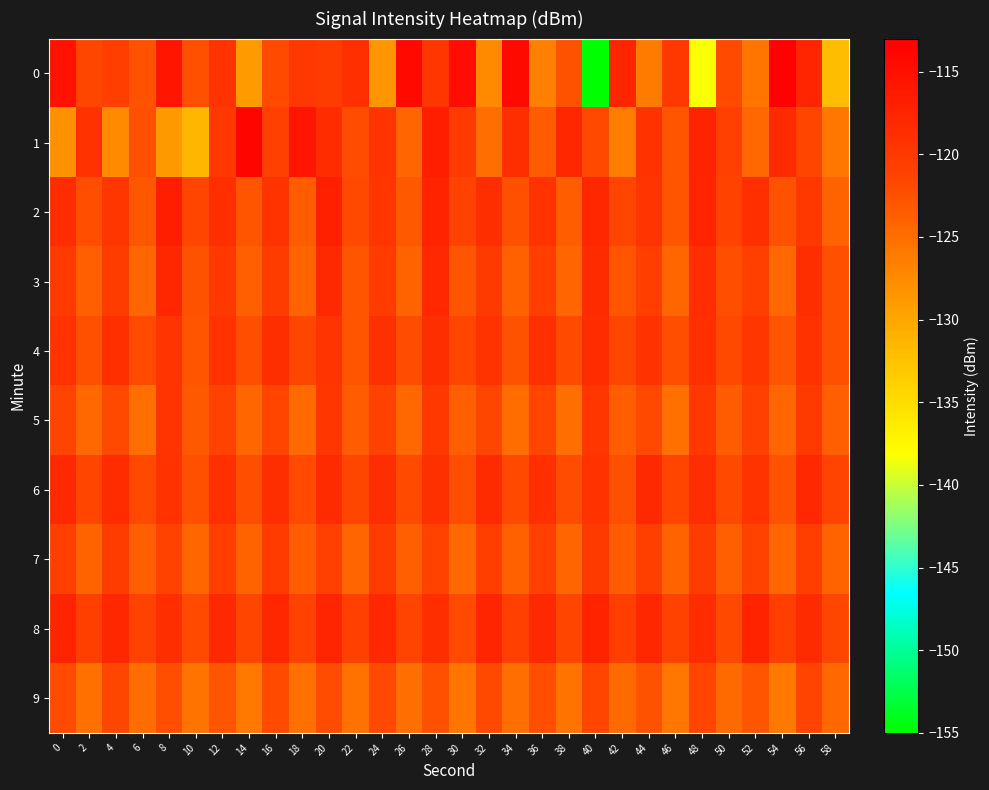

Reading left to right, list all the values displayed in this chart.

0: 0=-115.4	2=-121.6	4=-120.7	6=-122.6	8=-115.7	10=-122.5	12=-119.3	14=-129.0	16=-121.9	18=-119.9	20=-120.4	22=-118.9	24=-128.4	26=-114.2	28=-119.7	30=-114.9	32=-127.5	34=-114.4	36=-126.5	38=-122.6	40=-155.2	42=-117.6	44=-126.2	46=-120.0	48=-138.3	50=-122.0	52=-125.6	54=-113.3	56=-117.7	58=-132.1
1: 0=-128.0	2=-119.1	4=-127.5	6=-122.4	8=-128.8	10=-131.5	12=-119.8	14=-113.8	16=-120.9	18=-115.8	20=-118.4	22=-122.1	24=-119.5	26=-124.3	28=-116.8	30=-120.2	32=-125.1	34=-118.6	36=-123.4	38=-117.9	40=-121.7	42=-126.3	44=-119.1	46=-122.8	48=-117.5	50=-120.9	52=-124.6	54=-118.3	56=-121.5	58=-125.8
2: 0=-118.5	2=-122.3	4=-119.7	6=-123.1	8=-116.8	10=-121.4	12=-118.9	14=-122.7	16=-119.3	18=-123.5	20=-117.1	22=-121.8	24=-119.6	26=-123.2	28=-117.4	30=-121.1	32=-118.7	34=-122.4	36=-119.2	38=-123.6	40=-117.8	42=-121.5	44=-119.4	46=-122.9	48=-117.6	50=-121.2	52=-118.8	54=-122.6	56=-119.9	58=-124.0
3: 0=-120.1	2=-123.8	4=-120.5	6=-124.2	8=-117.9	10=-122.6	12=-120.0	14=-123.7	16=-120.4	18=-124.1	20=-118.2	22=-122.9	24=-120.3	26=-124.0	28=-118.0	30=-122.7	32=-120.2	34=-123.9	36=-120.6	38=-124.3	40=-118.4	42=-122.8	44=-120.7	46=-124.4	48=-118.6	50=-122.3	52=-120.8	54=-124.5	56=-118.7	58=-122.4
4: 0=-119.2	2=-122.5	4=-118.8	6=-121.9	8=-119.5	10=-122.8	12=-119.1	14=-122.2	16=-118.7	18=-121.6	20=-119.4	22=-122.7	24=-119.0	26=-122.1	28=-118.6	30=-121.5	32=-119.3	34=-122.6	36=-118.9	38=-122.0	40=-118.5	42=-121.4	44=-119.2	46=-122.3	48=-118.8	50=-121.8	52=-119.6	54=-122.9	56=-119.1	58=-122.4
5: 0=-121.3	2=-124.6	4=-121.7	6=-125.0	8=-119.4	10=-123.3	12=-121.1	14=-124.4	16=-121.5	18=-124.8	20=-119.6	22=-123.5	24=-121.2	26=-124.5	28=-119.9	30=-123.8	32=-121.6	34=-124.9	36=-121.4	38=-125.1	40=-119.7	42=-123.6	44=-121.8	46=-125.2	48=-120.0	50=-123.4	52=-121.0	54=-124.3	56=-120.1	58=-123.7
6: 0=-118.1	2=-121.4	4=-118.5	6=-121.8	8=-119.2	10=-122.5	12=-118.9	14=-122.2	16=-118.6	18=-121.9	20=-118.3	22=-121.6	24=-118.7	26=-122.0	28=-119.0	30=-122.3	32=-118.4	34=-121.7	36=-118.8	38=-122.1	40=-119.1	42=-122.4	44=-118.2	46=-121.5	48=-118.6	50=-121.8	52=-119.3	54=-122.6	56=-118.0	58=-121.3
7: 0=-120.8	2=-124.1	4=-120.4	6=-123.7	8=-121.1	10=-124.4	12=-120.7	14=-124.0	16=-120.3	18=-123.6	20=-120.9	22=-124.2	24=-120.5	26=-123.8	28=-121.2	30=-124.5	32=-120.6	34=-123.9	36=-121.0	38=-124.3	40=-120.2	42=-123.5	44=-120.8	46=-124.1	48=-120.4	50=-123.7	52=-121.1	54=-124.4	56=-120.7	58=-124.0
8: 0=-117.5	2=-120.8	4=-117.9	6=-121.2	8=-118.6	10=-121.9	12=-118.2	14=-121.5	16=-117.8	18=-121.1	20=-117.6	22=-120.9	24=-118.0	26=-121.3	28=-118.7	30=-122.0	32=-117.7	34=-121.0	36=-118.1	38=-121.4	40=-117.4	42=-120.7	44=-117.9	46=-121.2	48=-118.5	50=-121.8	52=-117.3	54=-120.6	56=-118.3	58=-121.6
9: 0=-122.0	2=-125.3	4=-121.6	6=-124.9	8=-122.3	10=-125.6	12=-122.7	14=-126.0	16=-121.9	18=-125.2	20=-122.1	22=-125.4	24=-121.7	26=-125.0	28=-122.4	30=-125.7	32=-121.8	34=-125.1	36=-122.2	38=-125.5	40=-121.5	42=-124.8	44=-122.6	46=-125.9	48=-121.4	50=-124.7	52=-122.8	54=-126.1	56=-121.3	58=-124.6